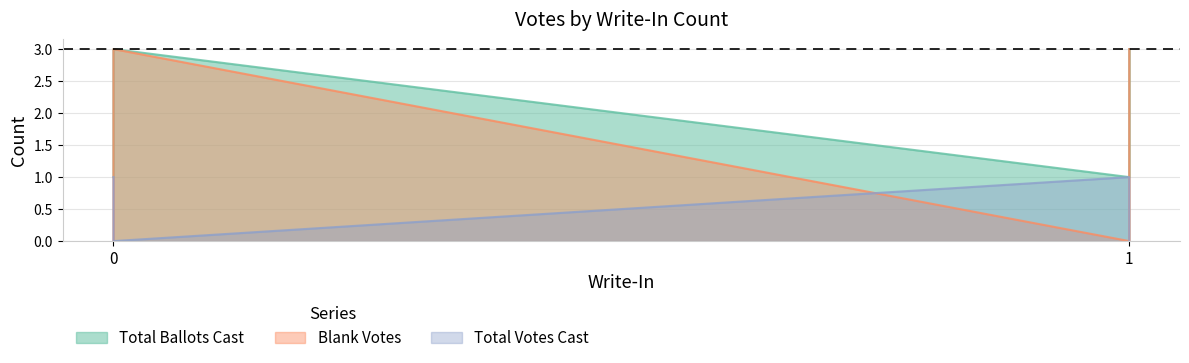

What is the sum of the Blank Votes values at 0 and 0?

3